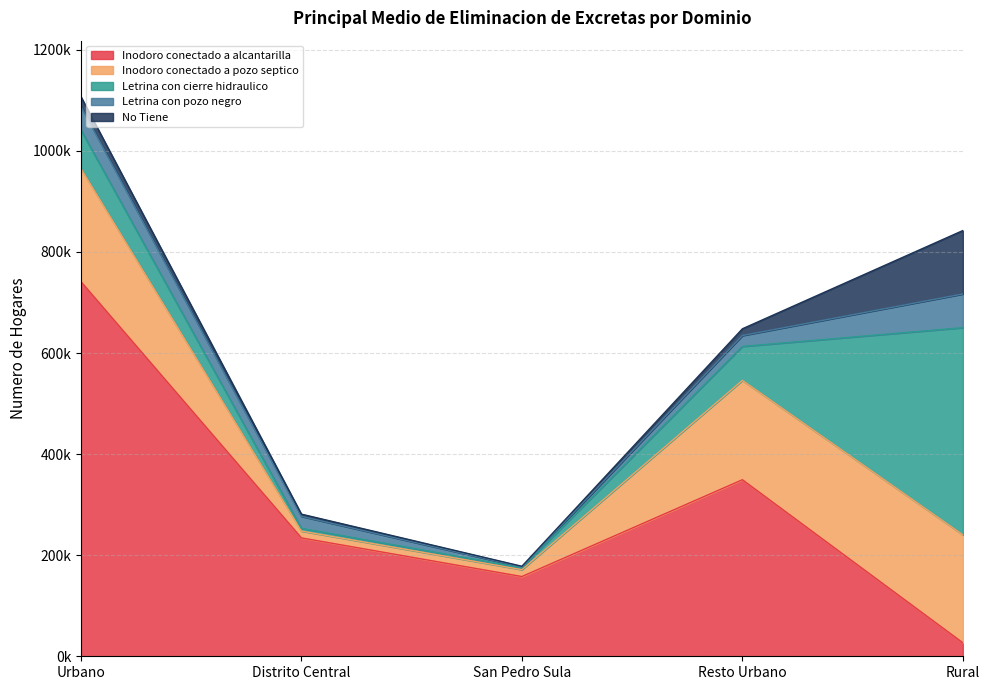

What are all the series names shown in the legend?

Inodoro conectado a alcantarilla, Inodoro conectado a pozo septico, Letrina con cierre hidraulico, Letrina con pozo negro, No Tiene